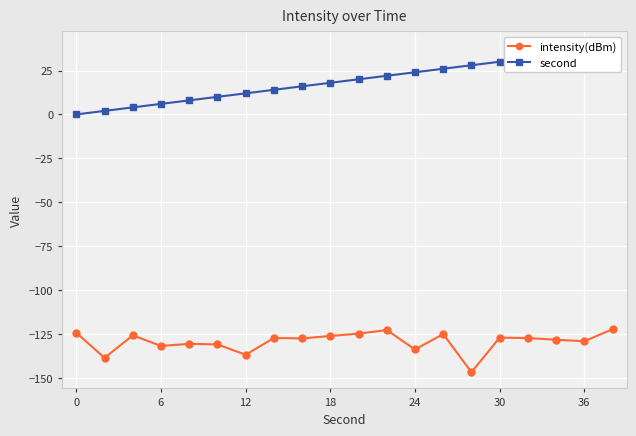

What is the lowest value of the intensity(dBm) series?

-146.7